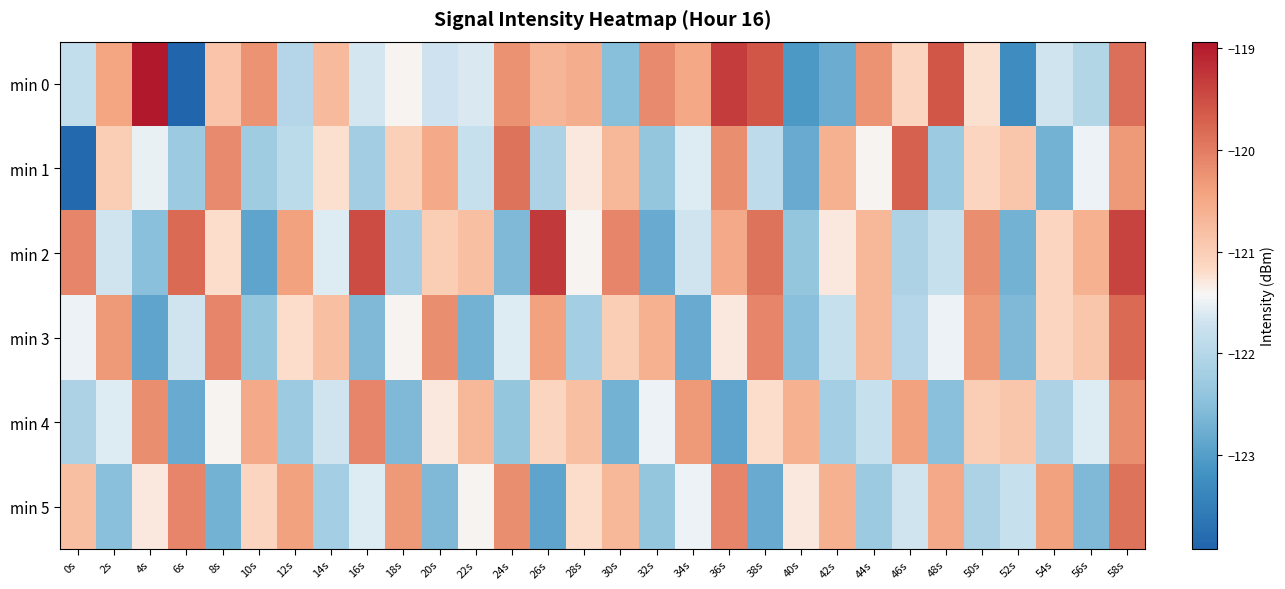

How many series are shown in this chart?

6